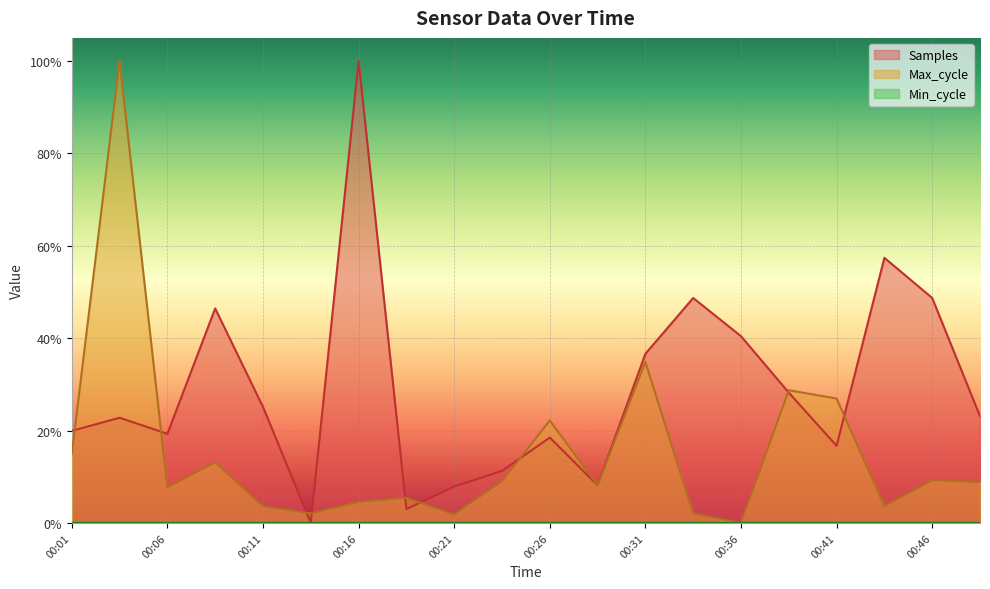

Count the number of categories in the chart.

20